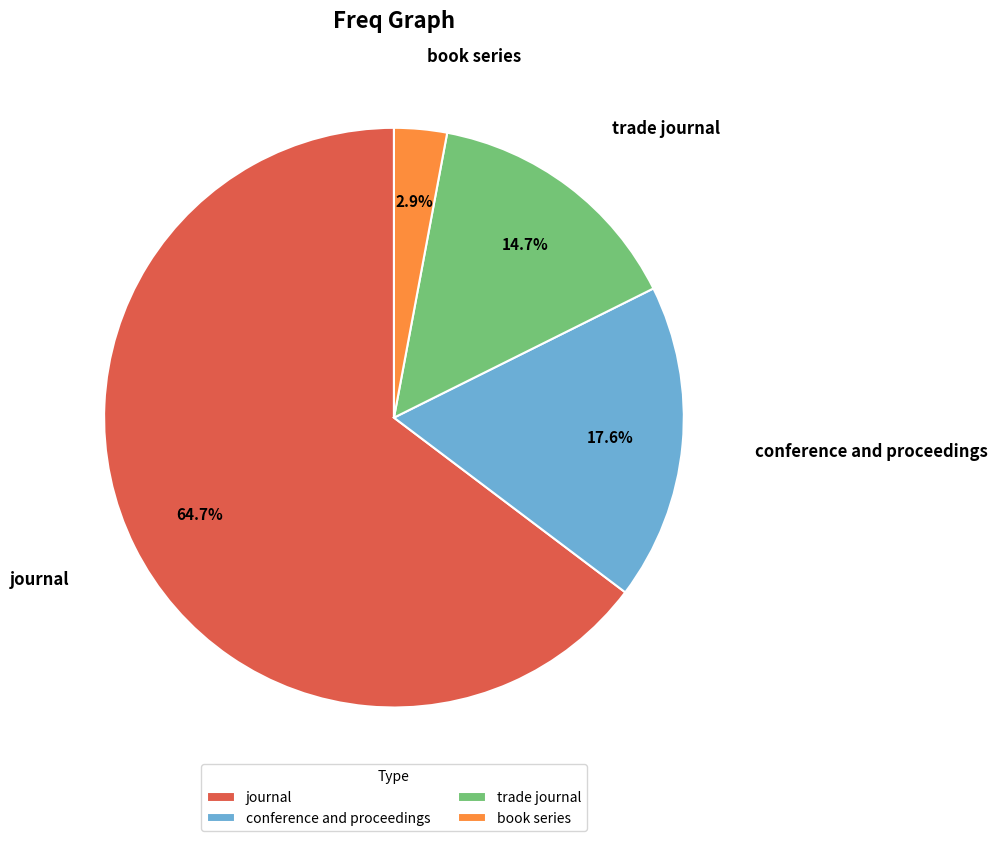

Which slice is the smallest?

book series